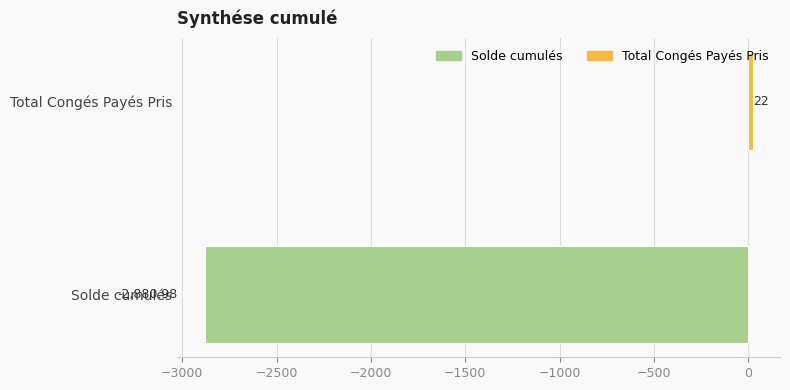

How many bars are there in total?

2